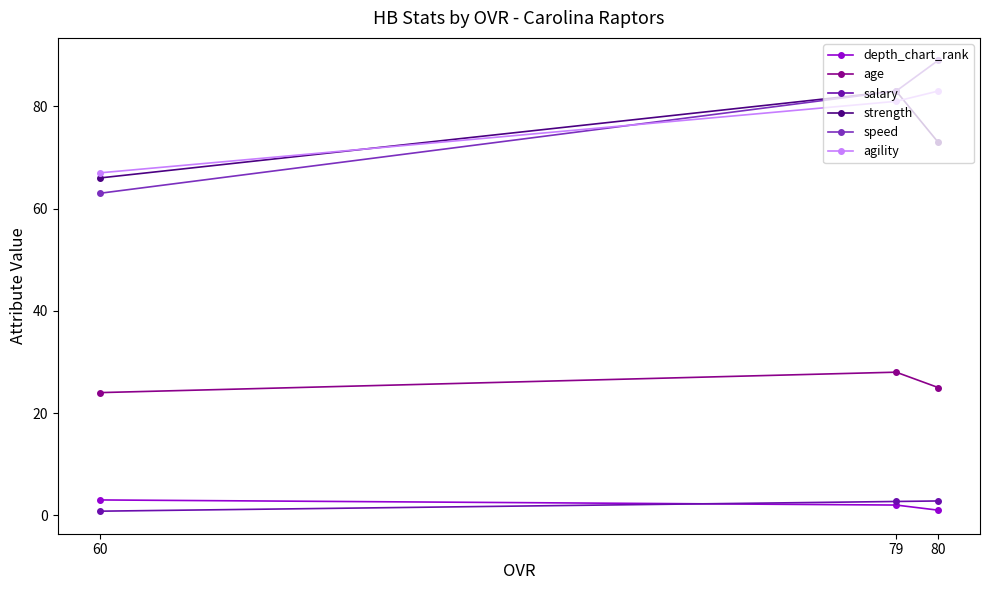

What is the difference between the maximum and minimum values in the speed series?

26.0